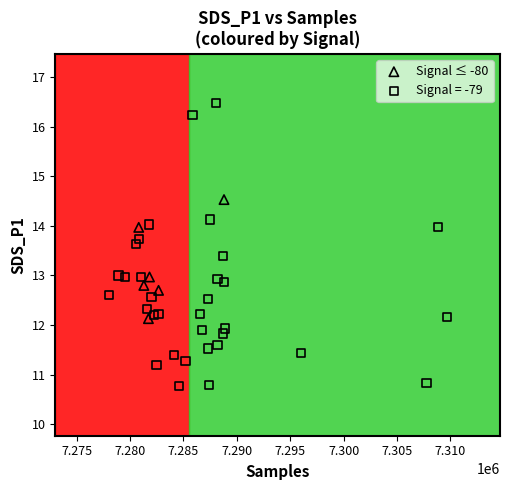

Which series contains the lowest Y value?

Signal = -79